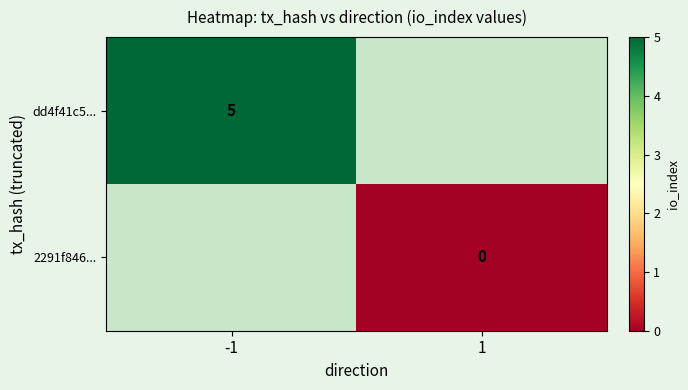

The dd4f41c5... series shows 5 at -1. True or false?

True